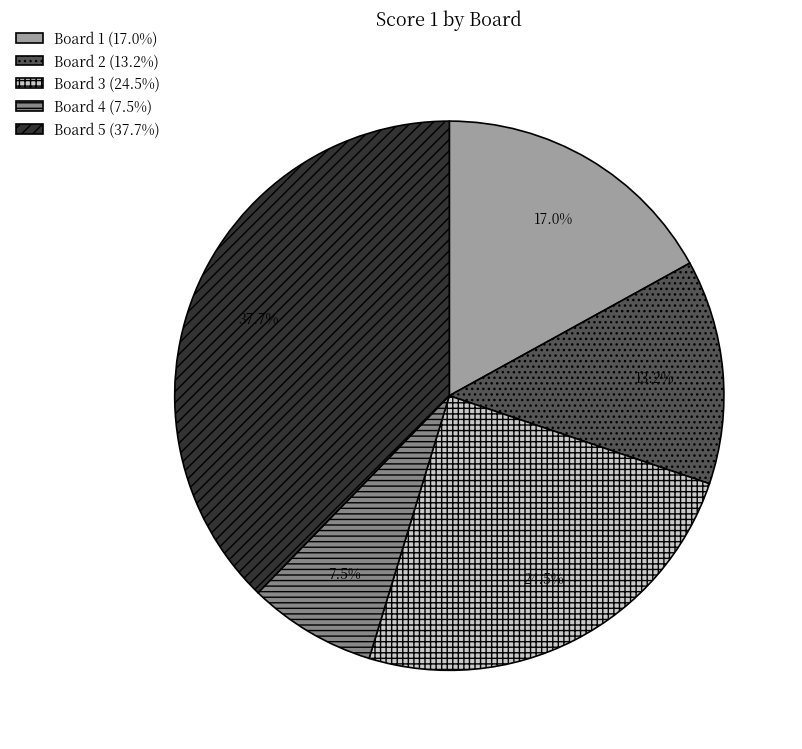

How many slices are in this pie chart?

5